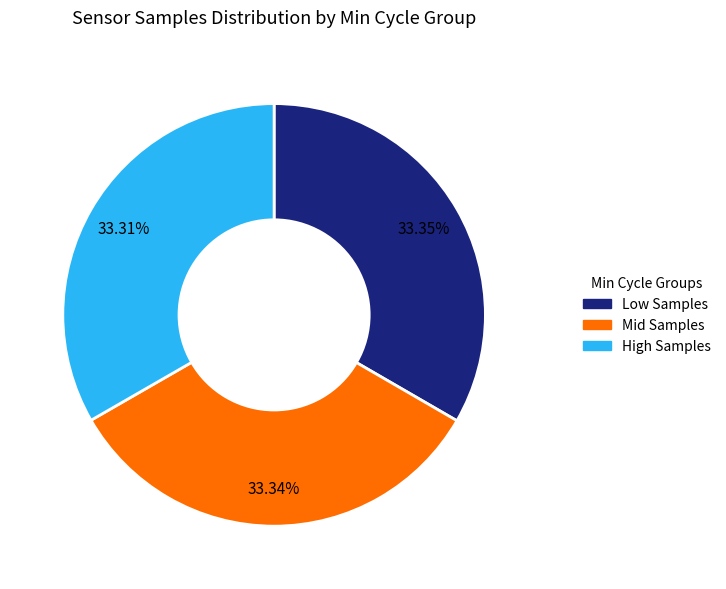

Is there a majority slice in this chart?

No